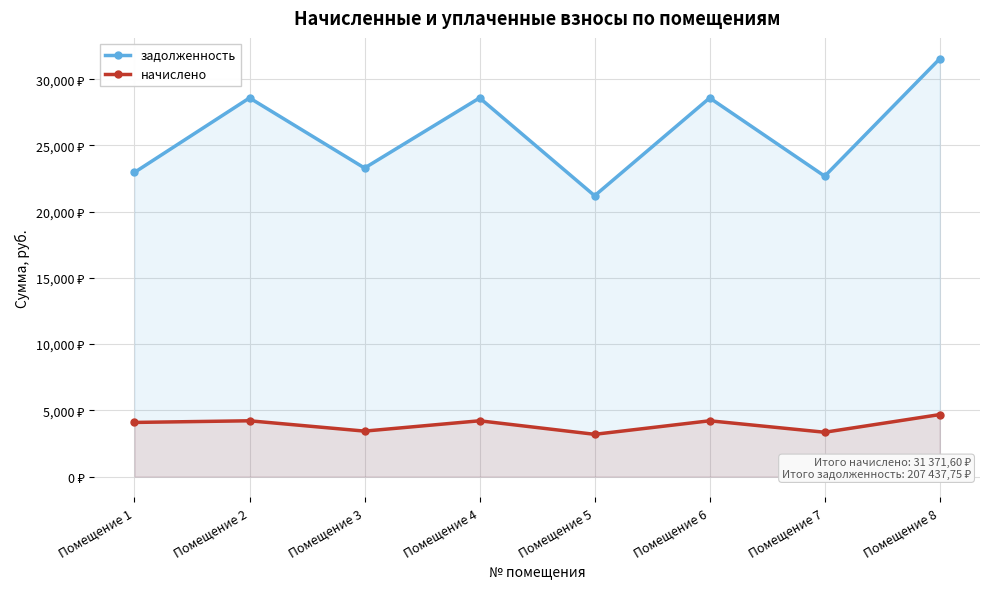

True or false: начислено and задолженность intersect in this chart.

False